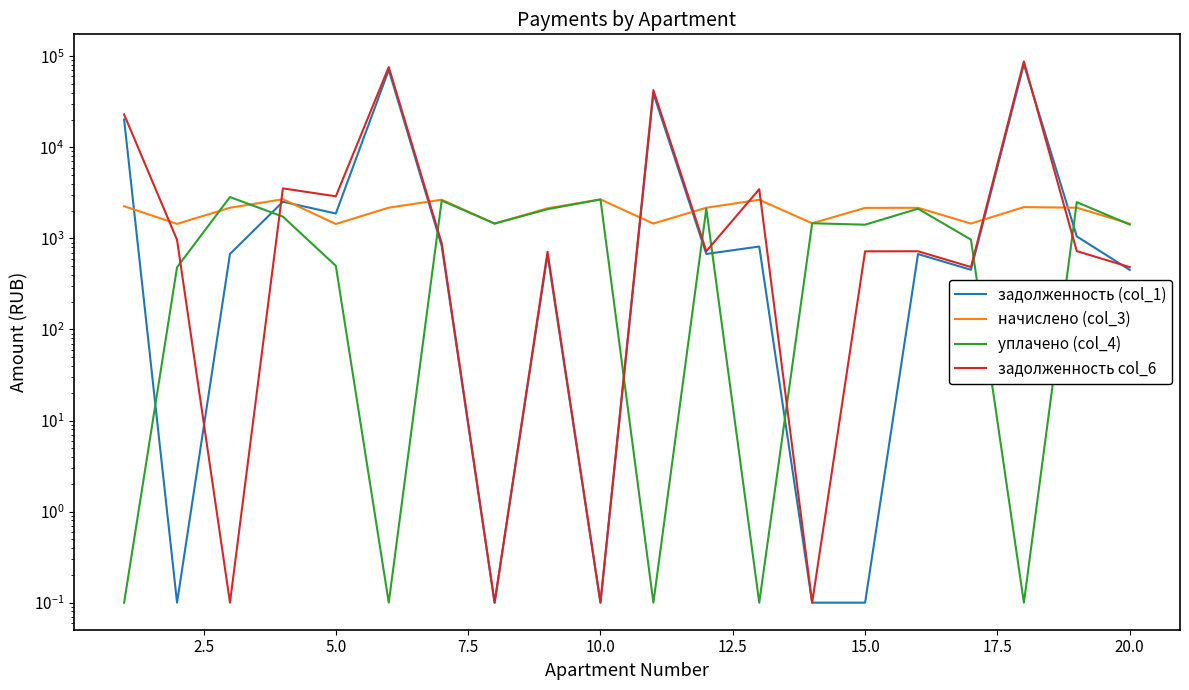

What is the difference between the second highest and minimum values in the уплачено (col_4) series?

2678.8